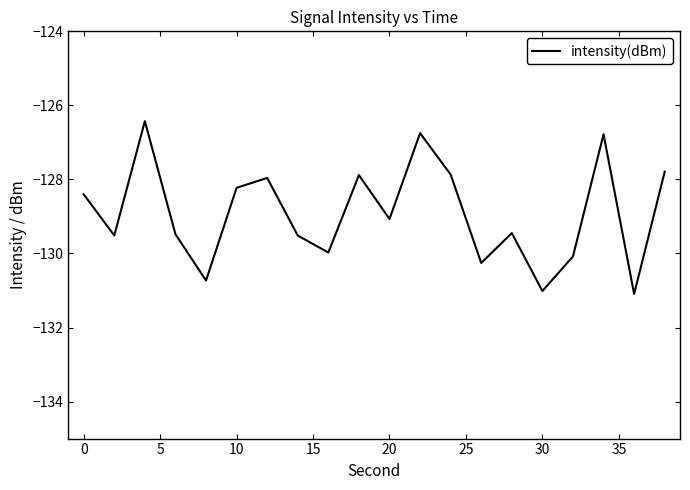

What is the smallest value displayed?

-131.1